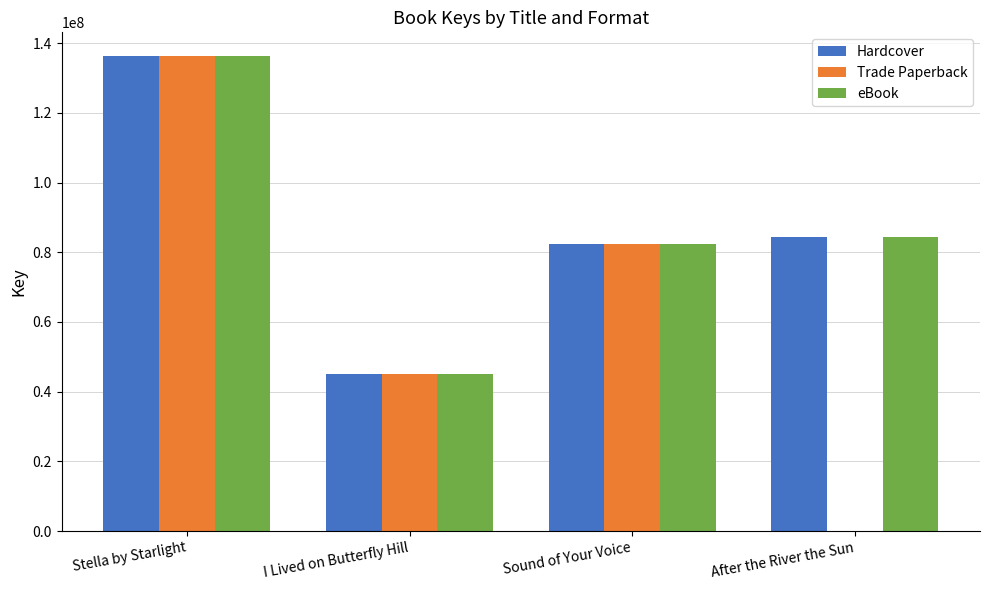

Is it true that Trade Paperback equals 73185662 at After the River the Sun?

False